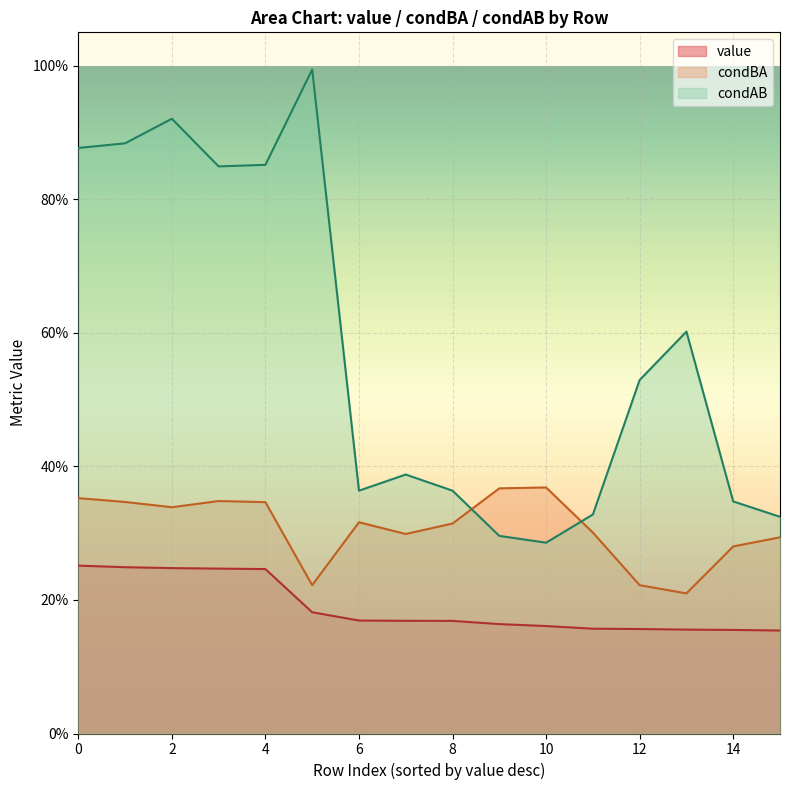

Which series has the largest range (max minus min)?

condAB